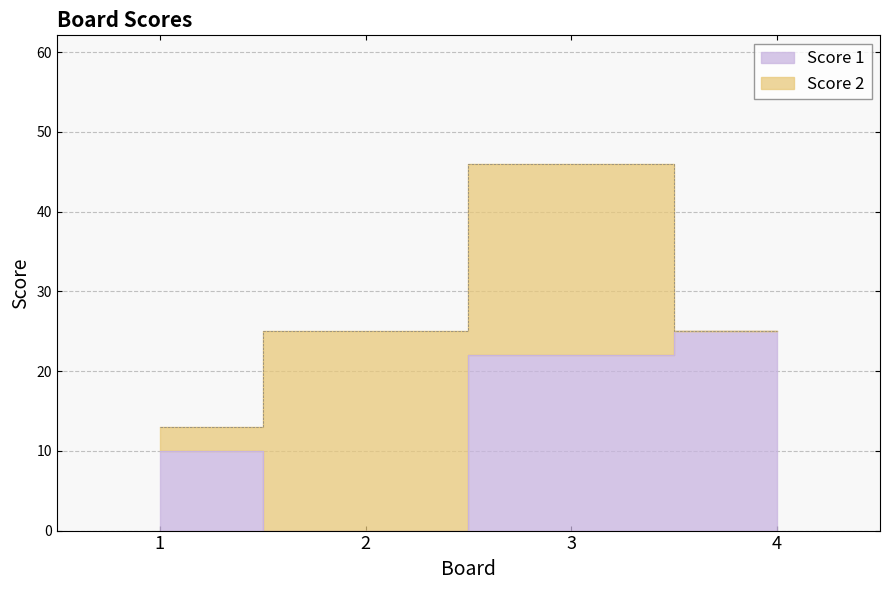

Count the values in the range 10 to 25.

3